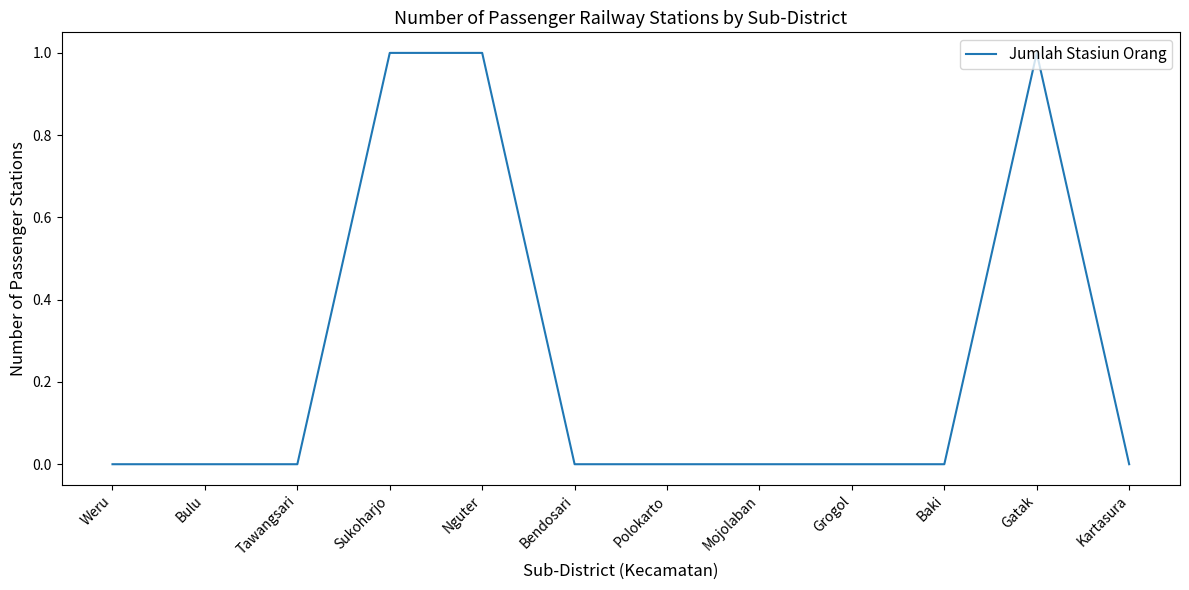

What is the change in value from Bulu to Nguter?

+1